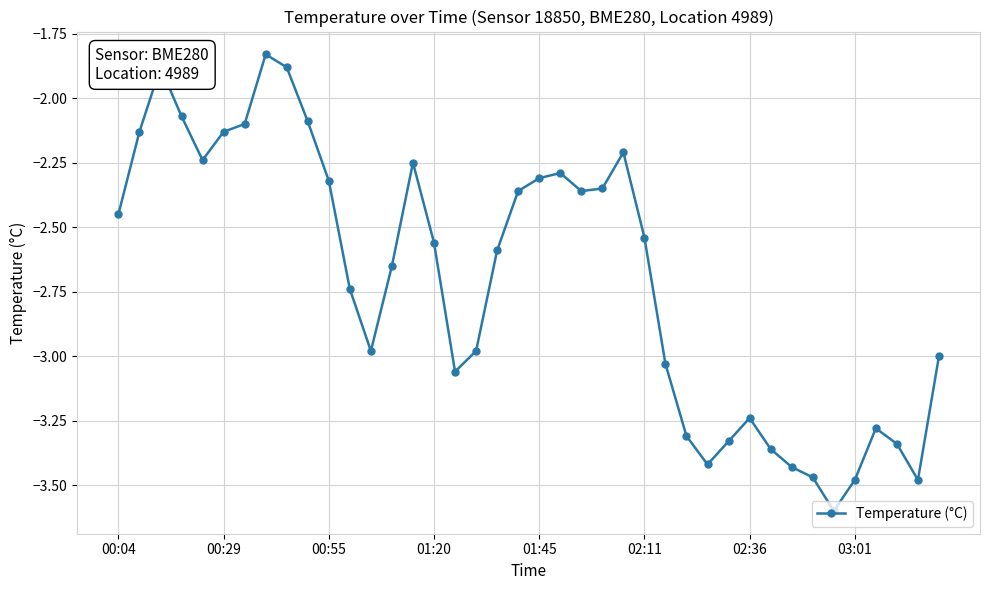

What is the smallest value displayed?

-3.6